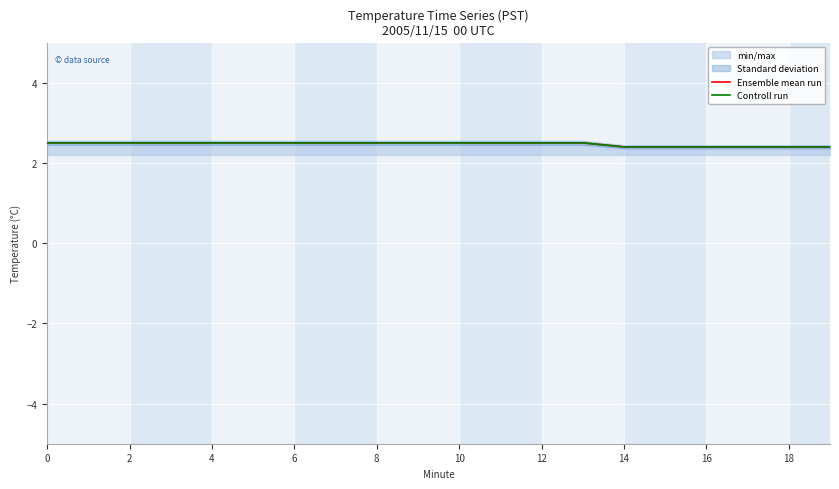

How many lines are shown in the chart?

2